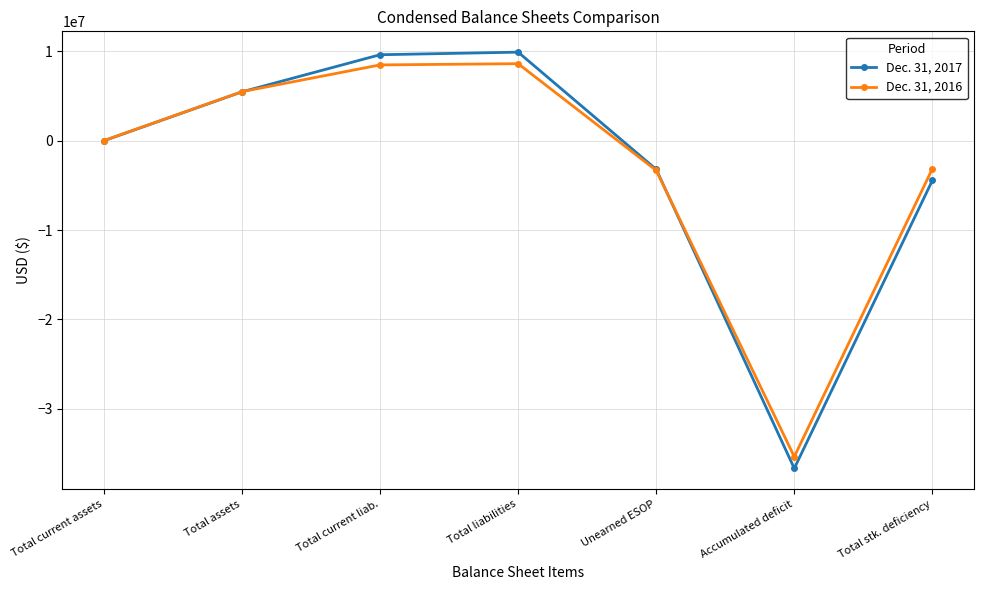

What is the greatest value displayed?

9919588